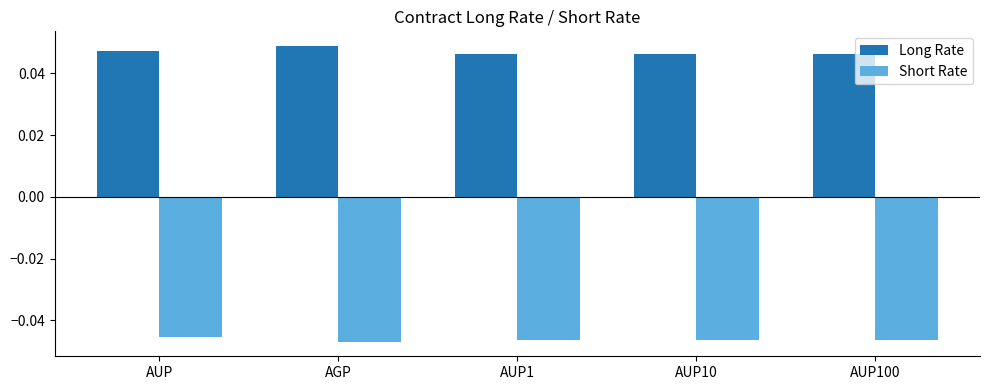

How many bars are there in each group?

2